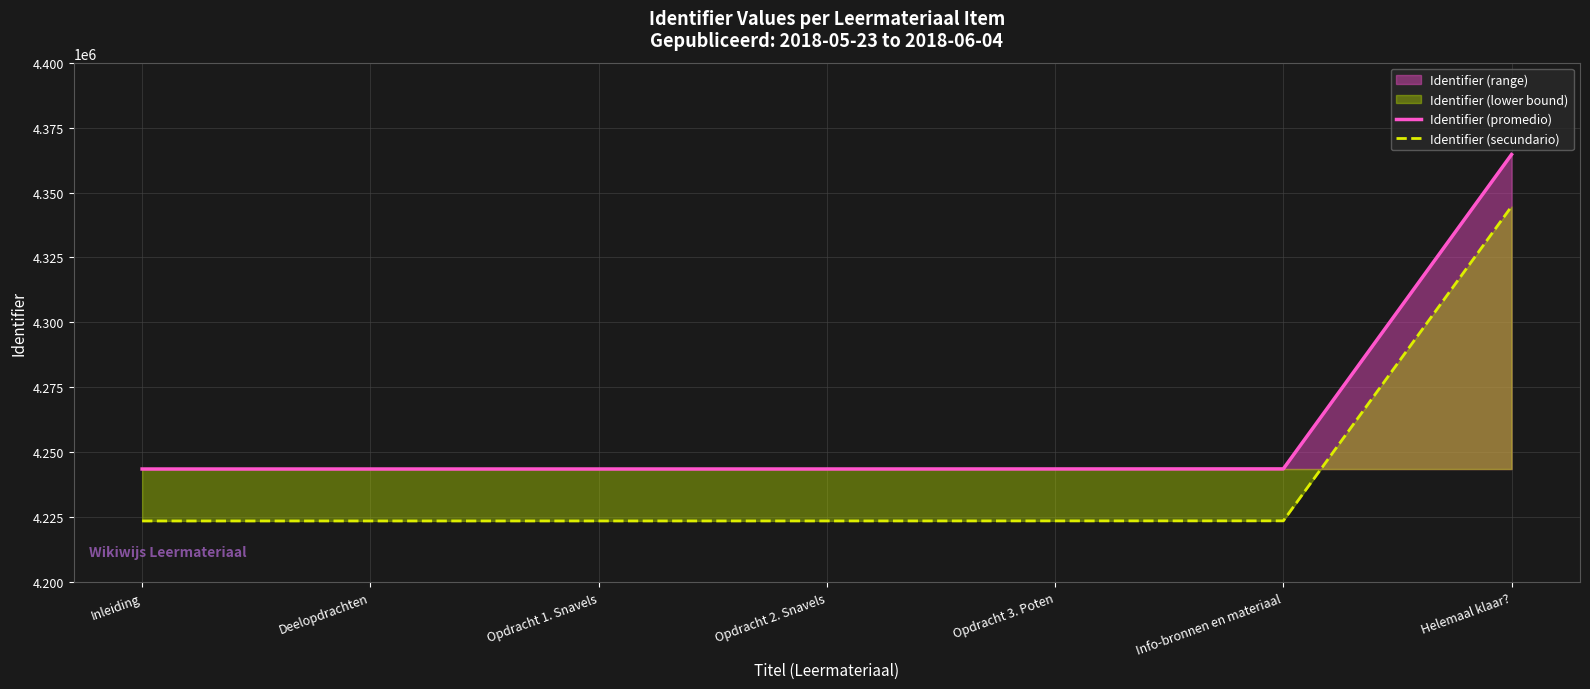

How many values in the Identifier (secundario) series exceed 4223577?

3